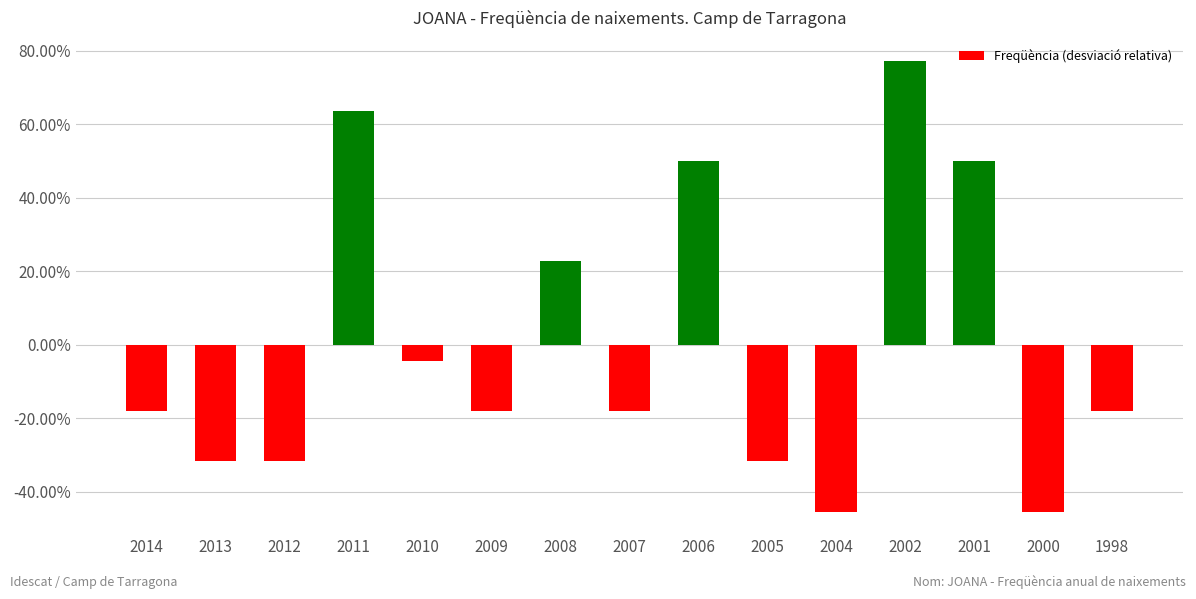

What is the change in value from 2010 to 2001?

+0.5